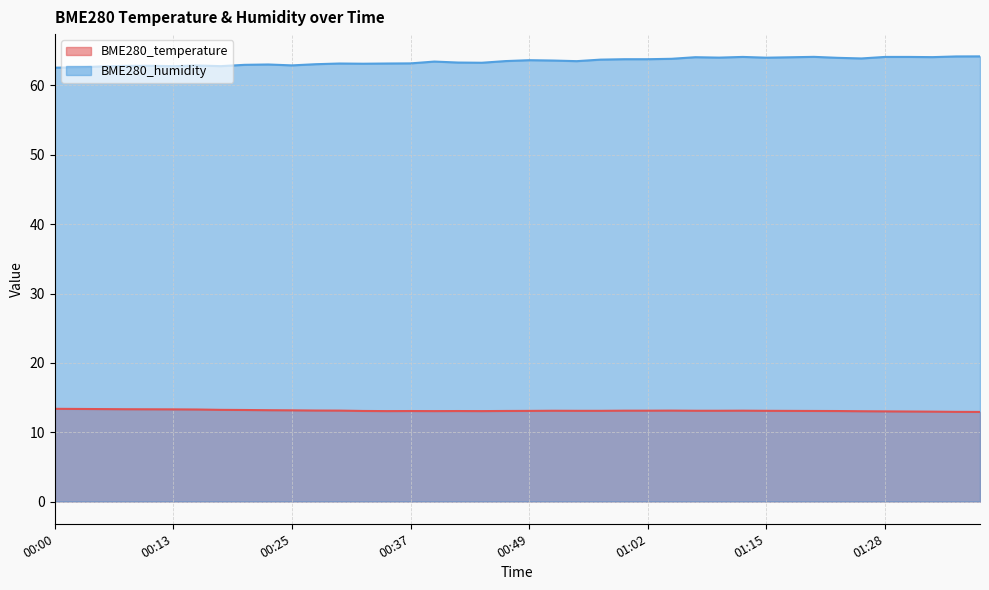

Reading right to left, transcribe all the data shown in this chart.

BME280_temperature: 12.9	12.9	13.0	13.0	13.0	13.0	13.1	13.1	13.1	13.1	13.1	13.1	13.1	13.1	13.1	13.1	13.1	13.1	13.1	13.1	13.1	13.0	13.1	13.0	13.1	13.0	13.1	13.1	13.1	13.2	13.2	13.2	13.2	13.3	13.3	13.3	13.3	13.3	13.3	13.4
BME280_humidity: 64.2	64.2	64.1	64.1	64.1	63.9	64.0	64.1	64.1	64.0	64.1	64.0	64.1	63.9	63.8	63.8	63.7	63.5	63.6	63.6	63.5	63.3	63.3	63.5	63.2	63.2	63.1	63.2	63.1	62.9	63.0	63.0	62.8	62.9	62.8	62.8	62.8	62.8	62.6	62.6